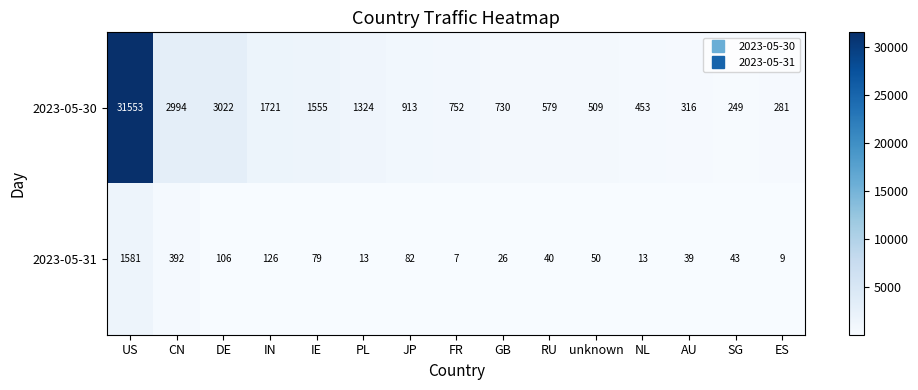

The 2023-05-30 series shows 579 at RU. True or false?

True